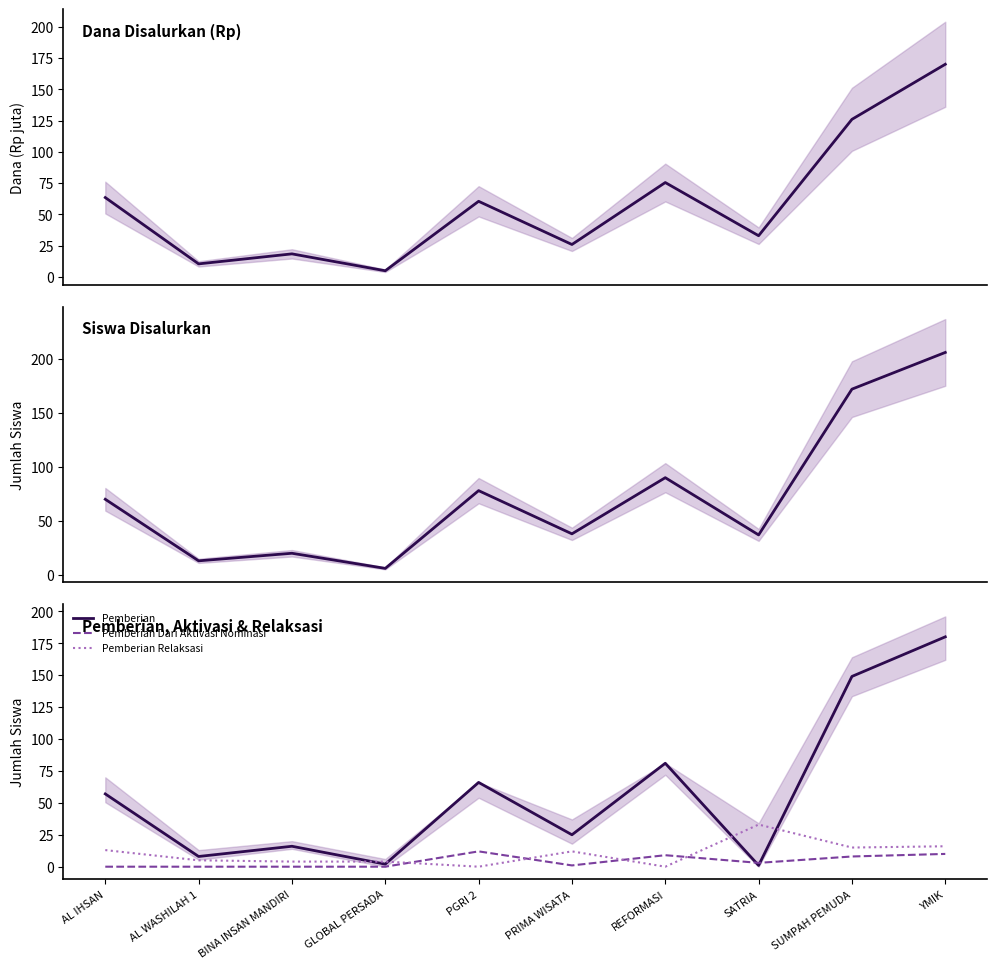

Between which two adjacent categories do Pemberian Relaksasi and Pemberian Dari Aktivasi Nominasi first intersect?

GLOBAL PERSADA and PGRI 2